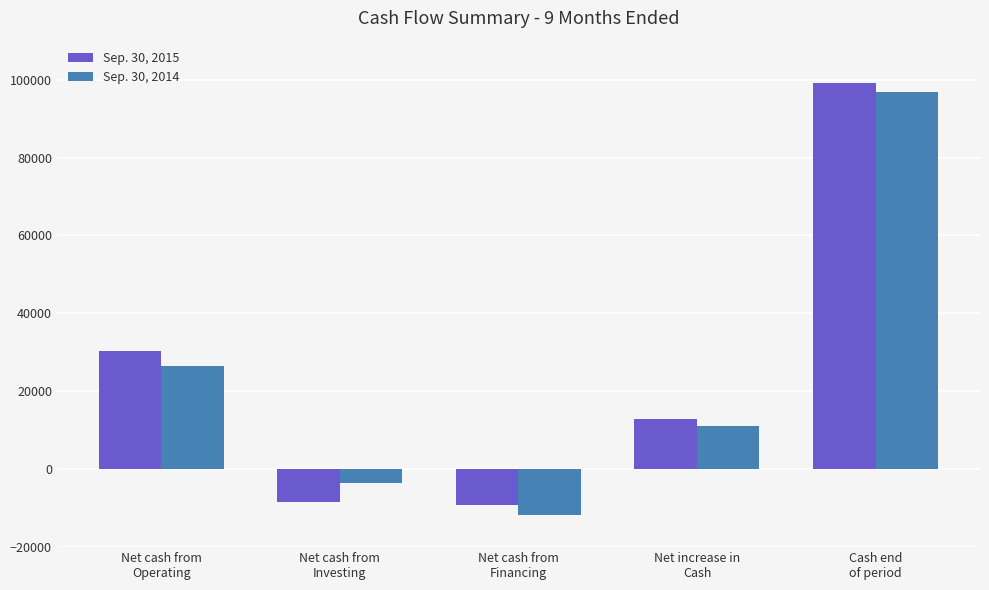

What is the approximate value of Sep. 30, 2014 at Net increase in
Cash, to the nearest 100?

11000